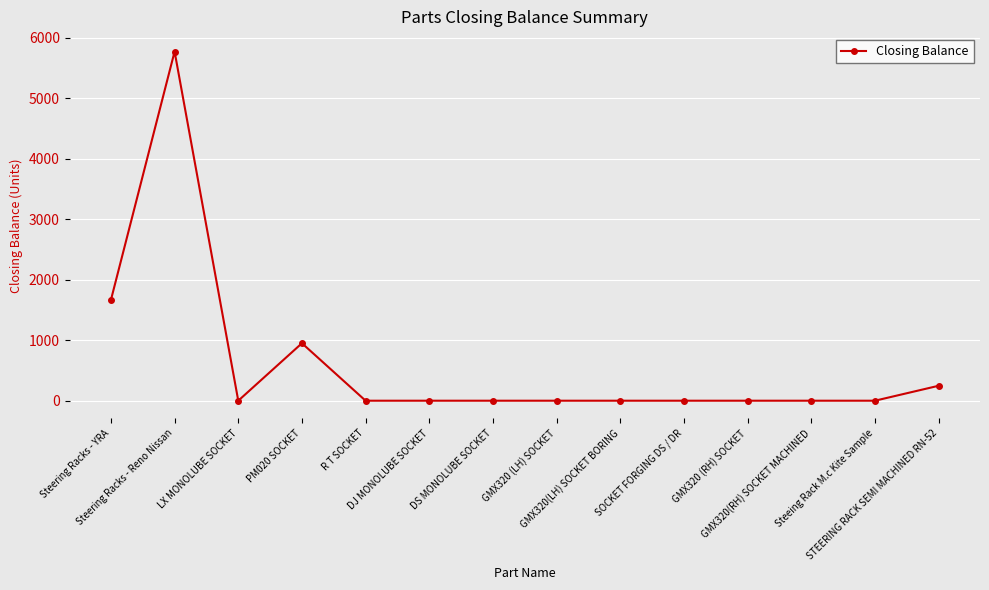

Is this an area chart (filled region under the line)?

No